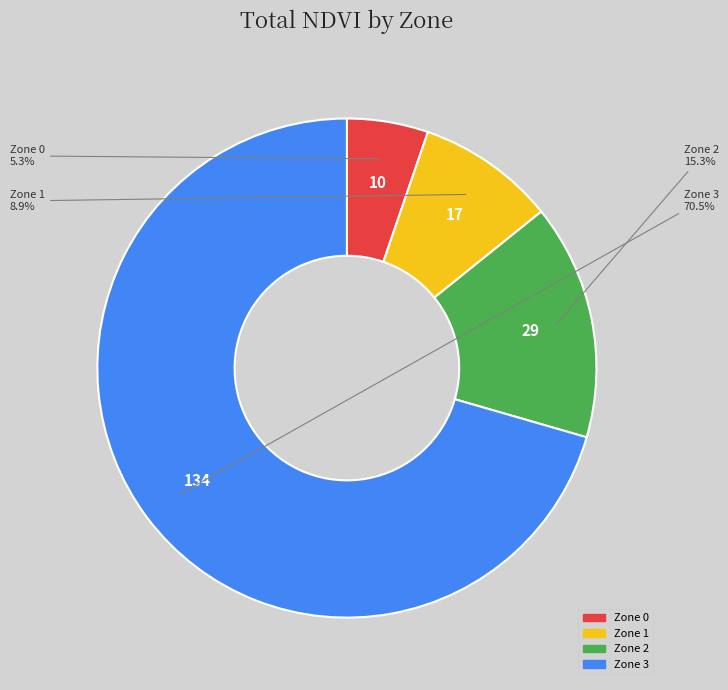

How many slices are in this pie chart?

4